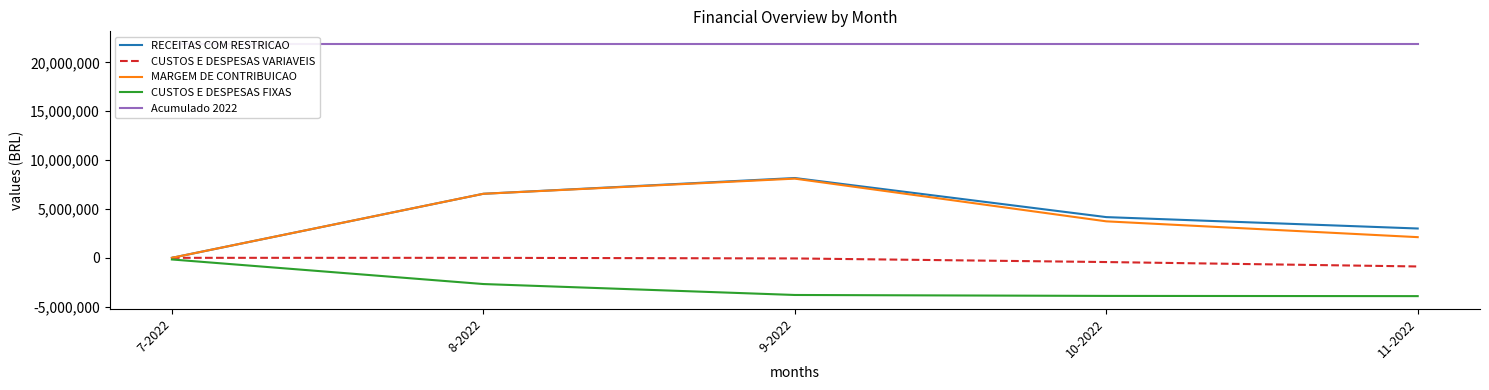

Is the value of CUSTOS E DESPESAS VARIAVEIS at 8-2022 greater than the value of MARGEM DE CONTRIBUICAO at 11-2022?

No